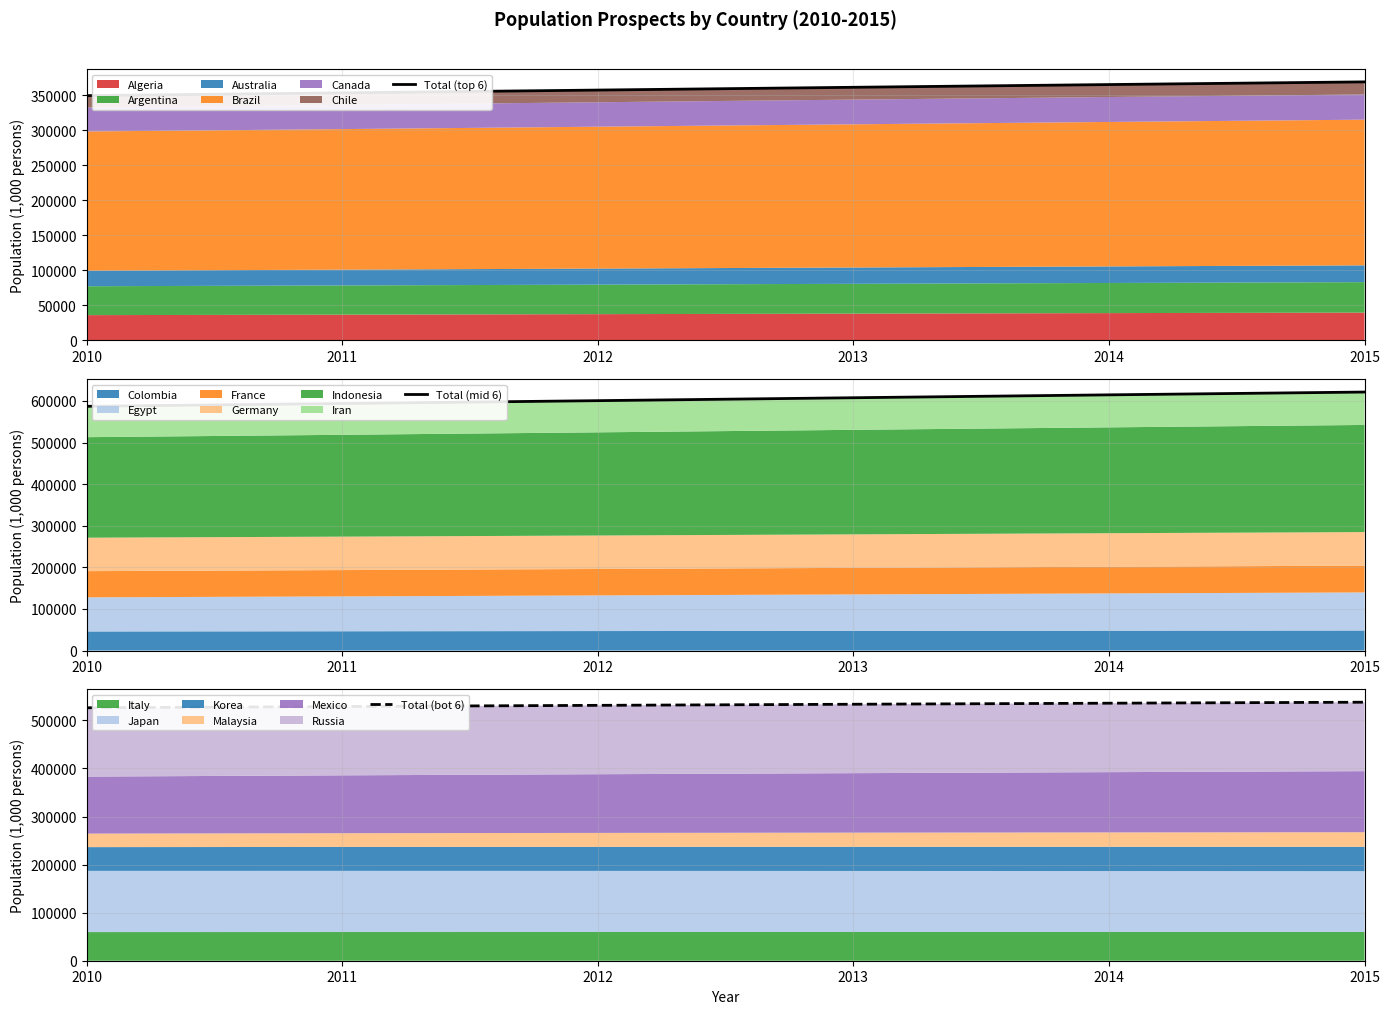

Which series has the largest total across all categories?

Total (mid 6)